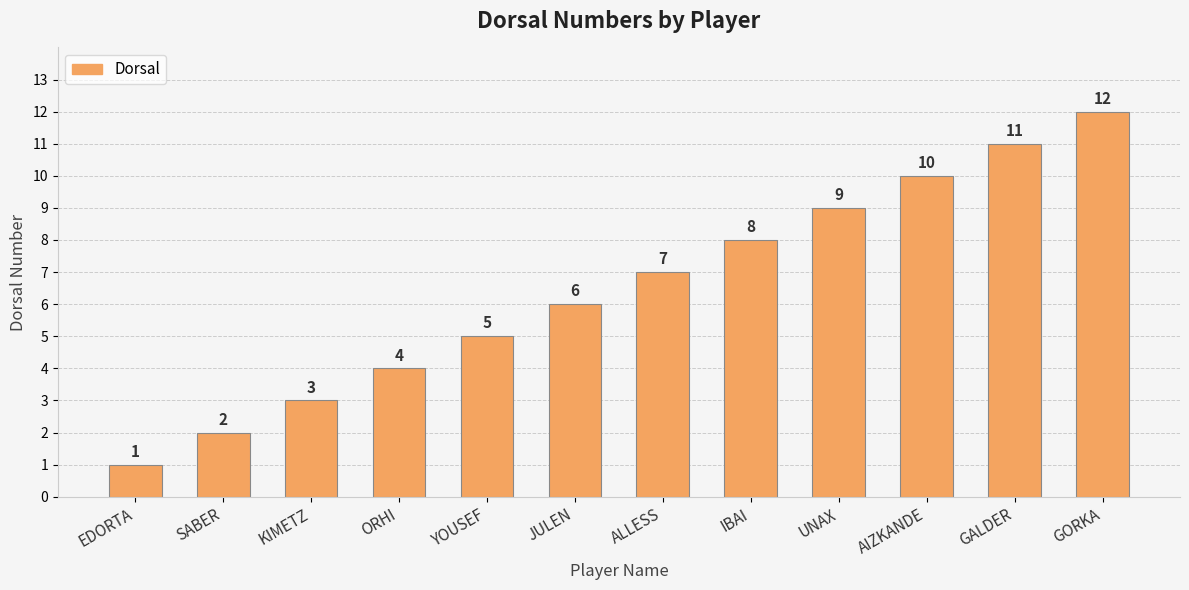

True or false: the data shows 19 at GALDER.

False